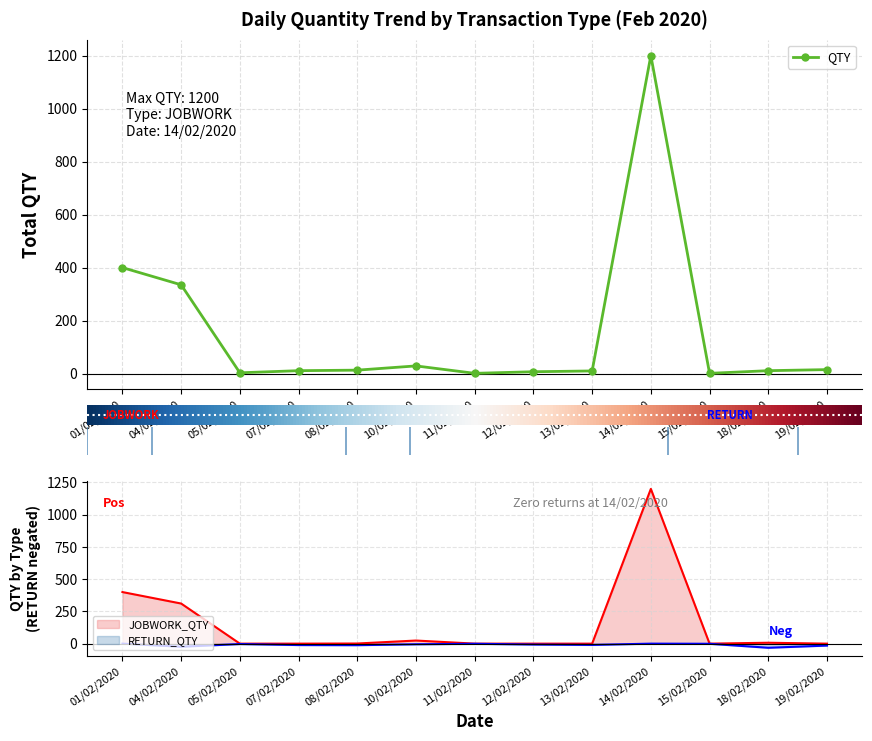

True or false: QTY has a value of 7 at 12/02/2020.

True